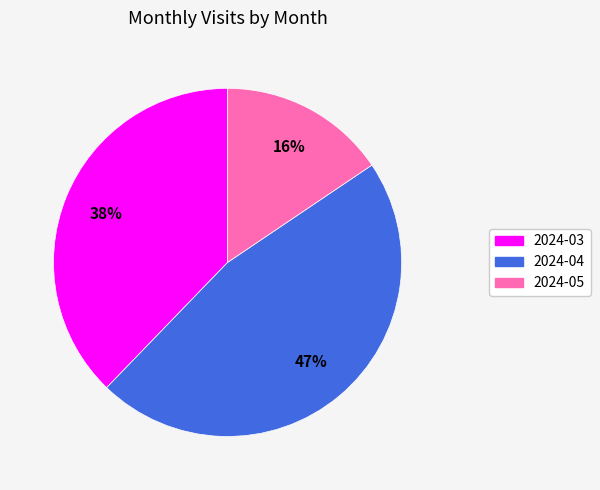

To the nearest percent, what is the difference between the 2024-04 and 2024-05 slice percentages?

31%